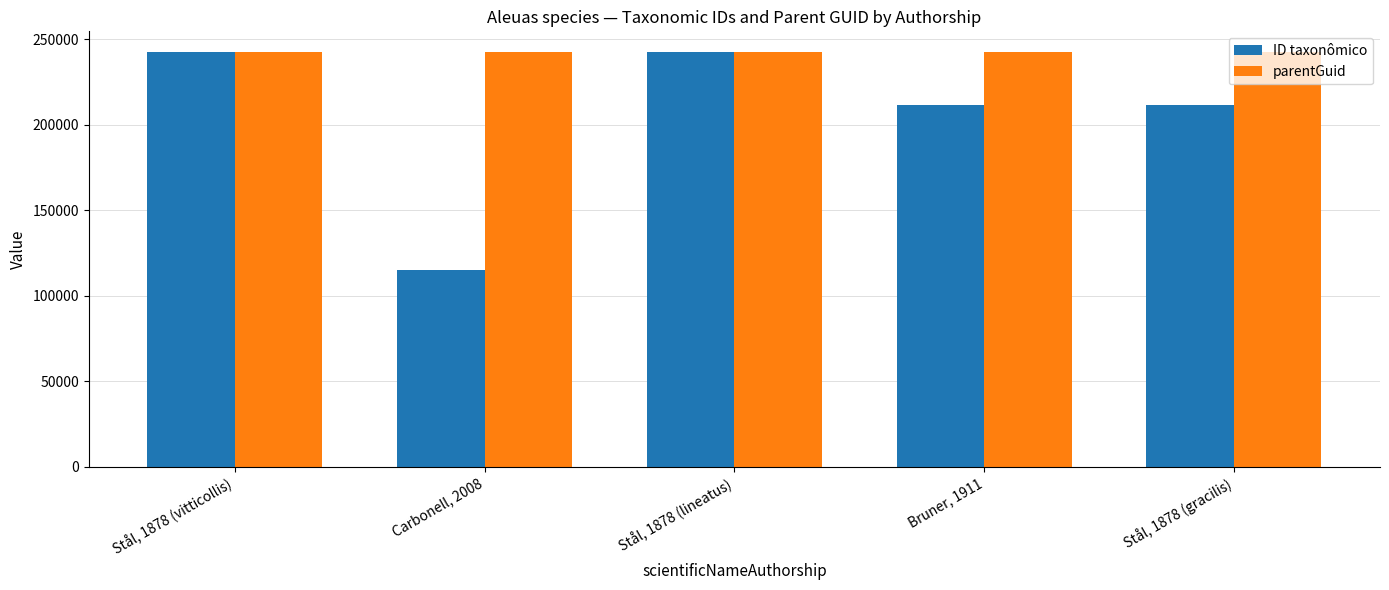

What is the sum of the parentGuid values at Carbonell, 2008 and Stål, 1878 (gracilis)?

484704